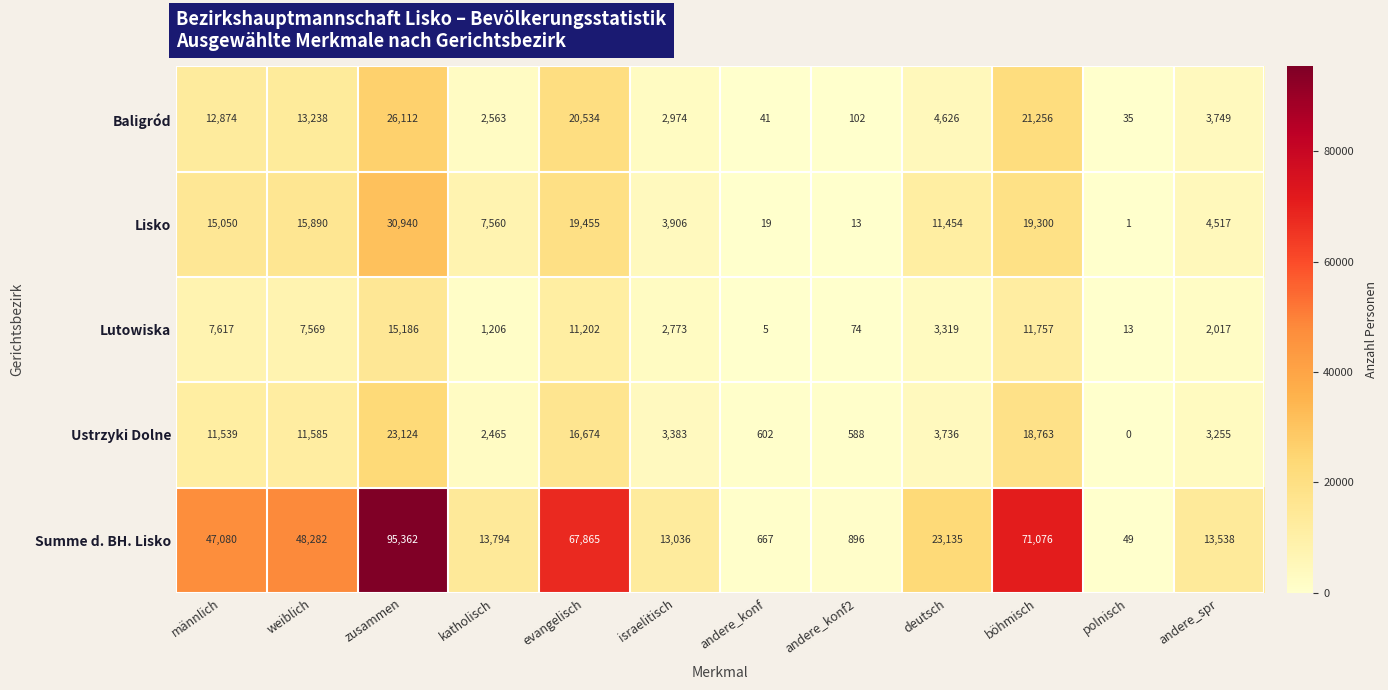

The value of Lutowiska at israelitisch is 4824. True or false?

False